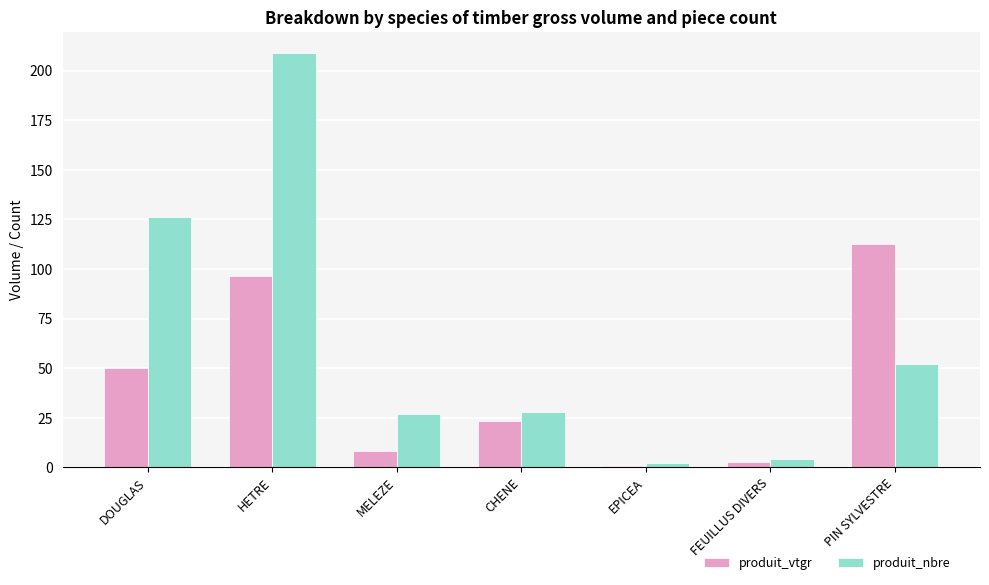

Where is produit_nbre nearest to the value 105?

DOUGLAS